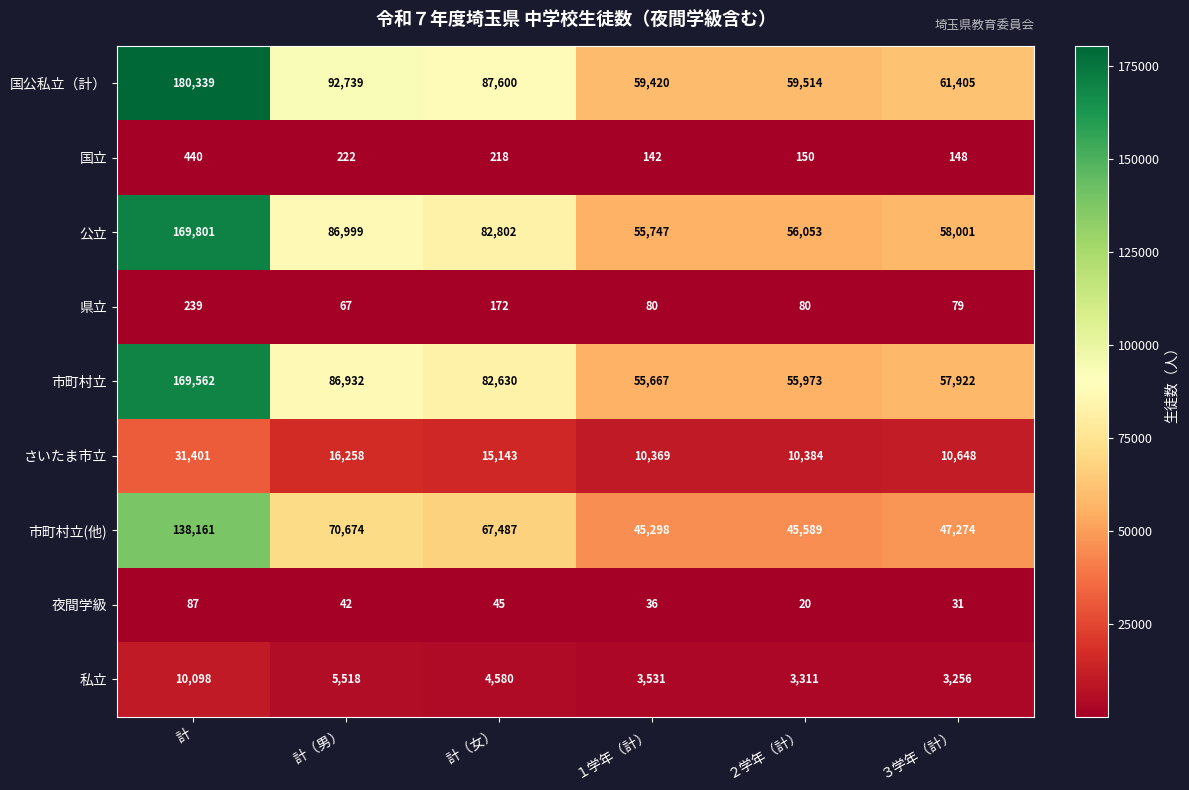

Read the 国公私立（計） value at ３学年（計）.

61405